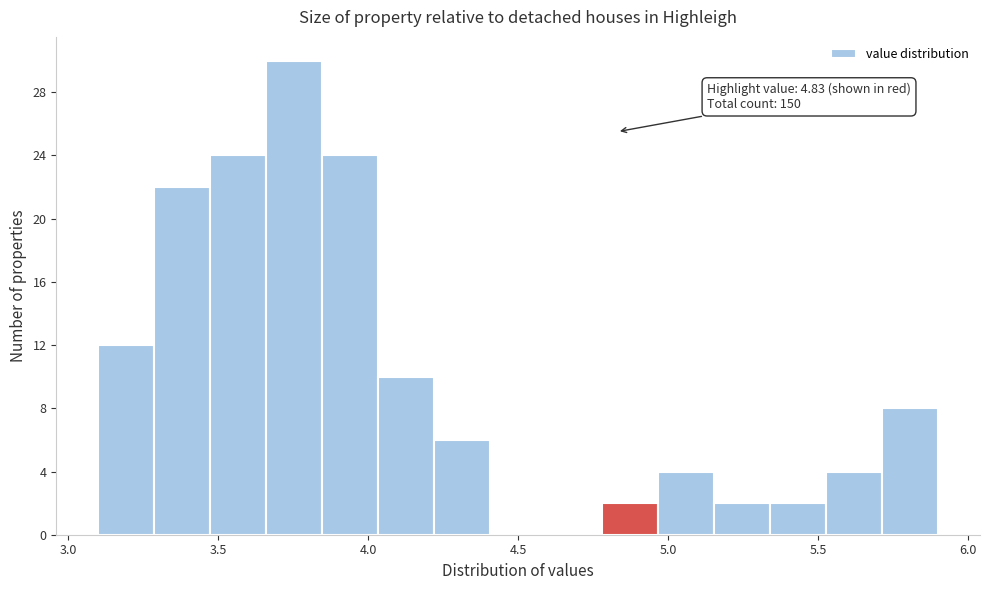

Read against the x-axis, roughly where is the centre of the tallest bar?

3.75